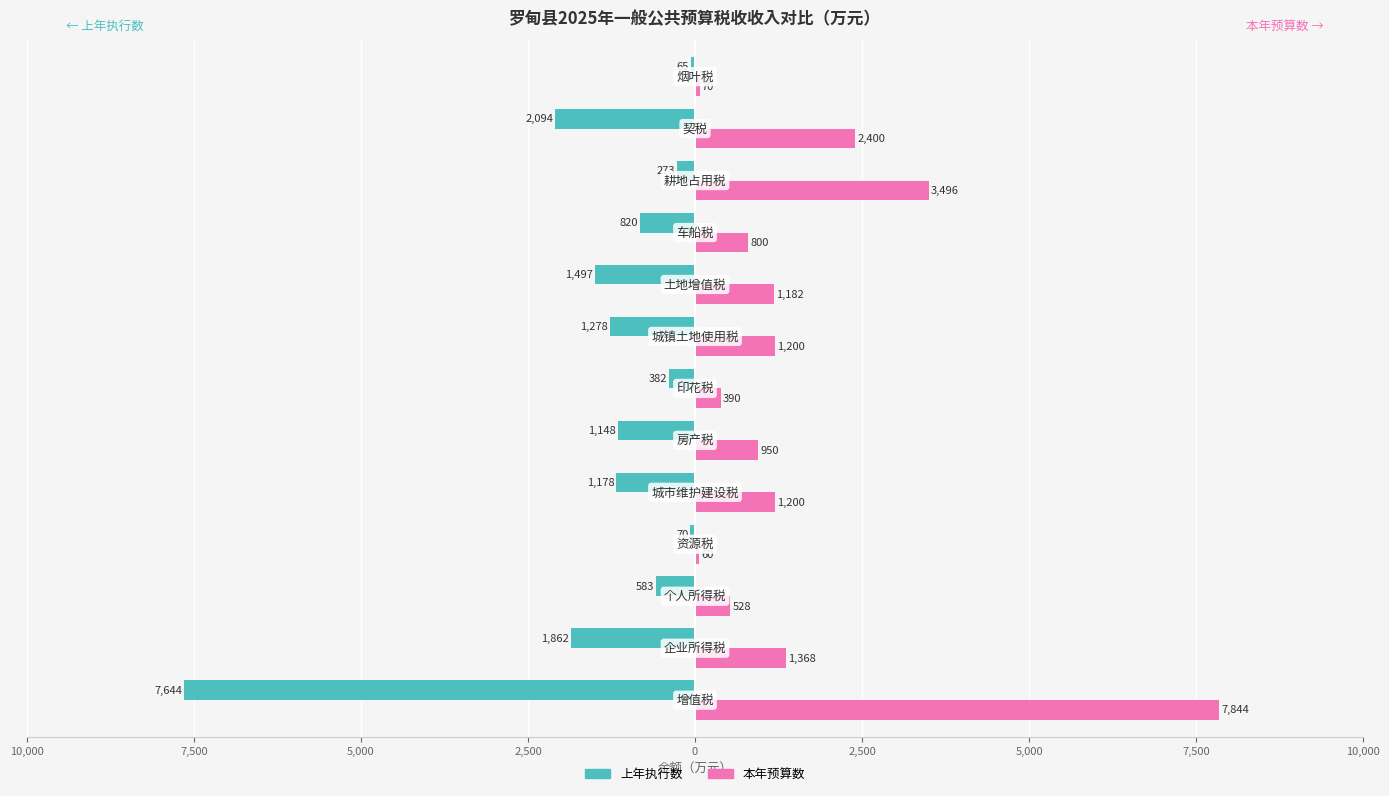

What is the minimum value for 上年执行数?

-7644